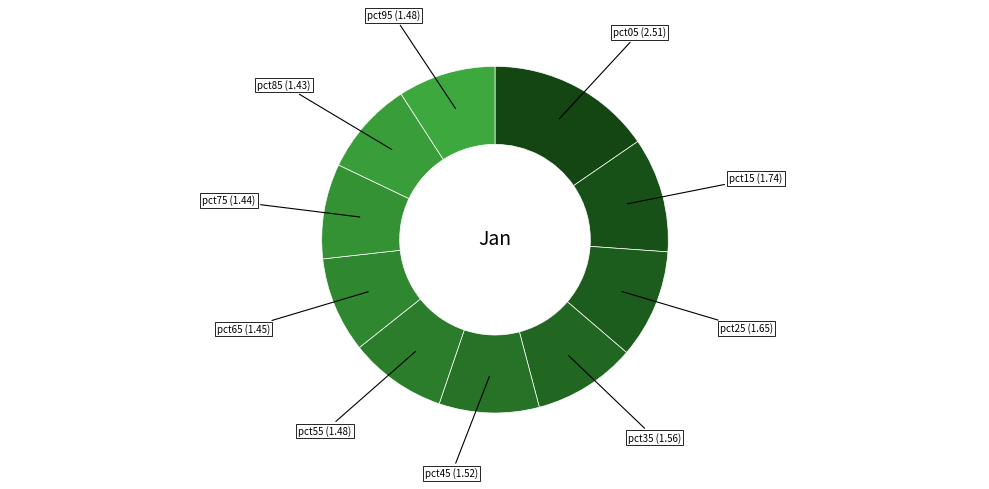

Which category has the biggest portion of the pie?

pct05